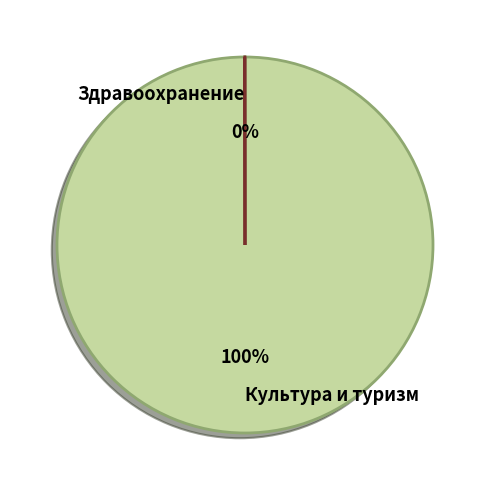

Does any single category account for the majority?

Yes